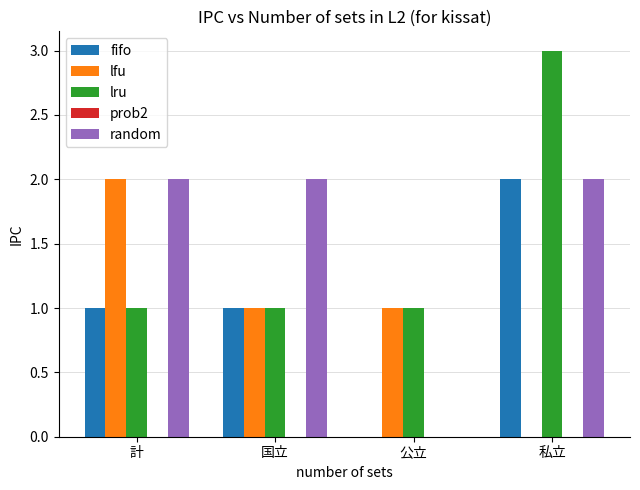

The value of random at 私立 is 1. True or false?

False